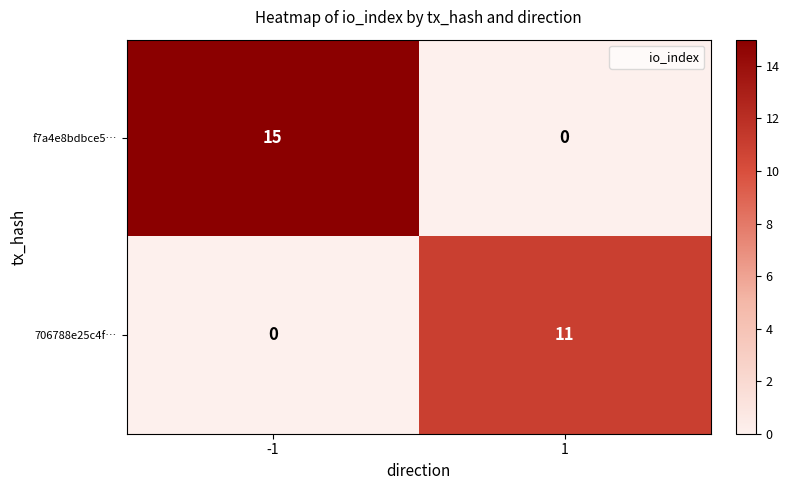

What is the maximum value for f7a4e8bdbce5…?

15